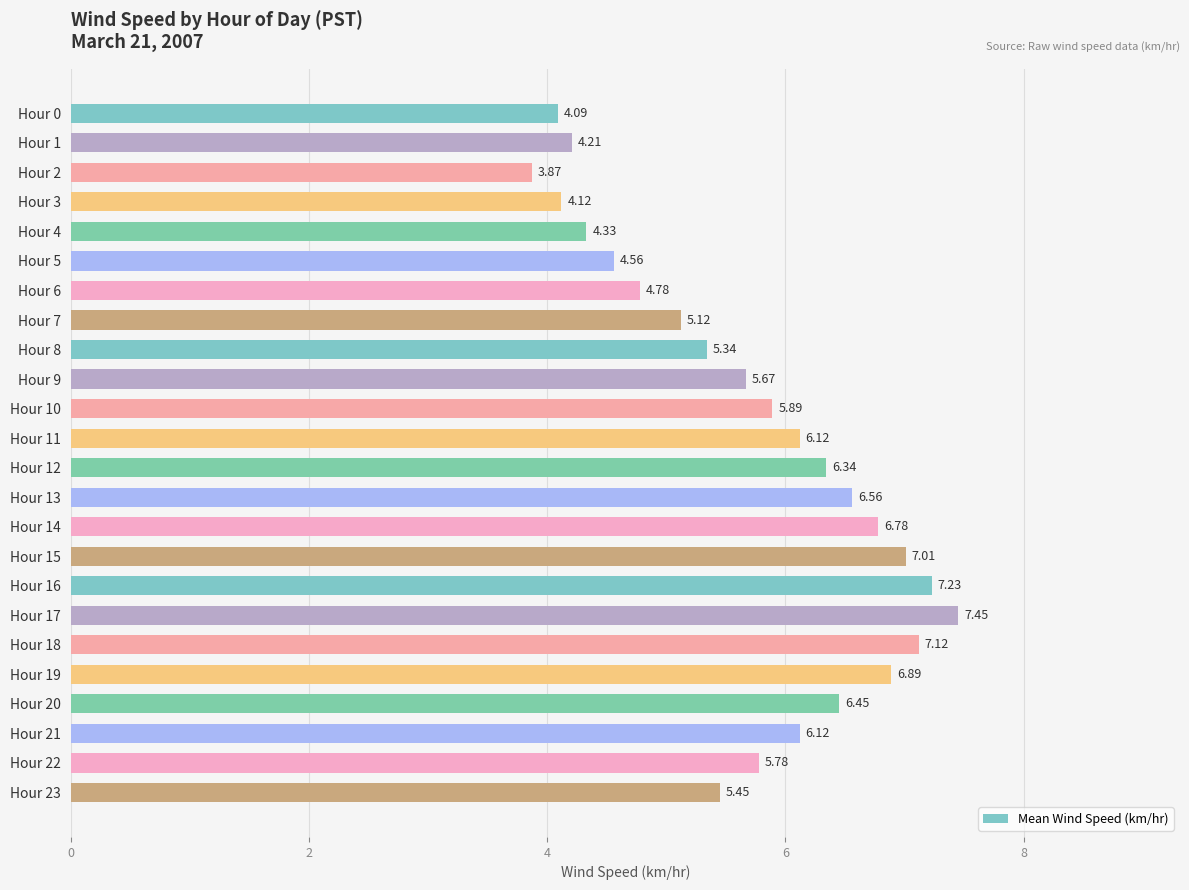

What is the difference between the second highest and second lowest values?

3.1